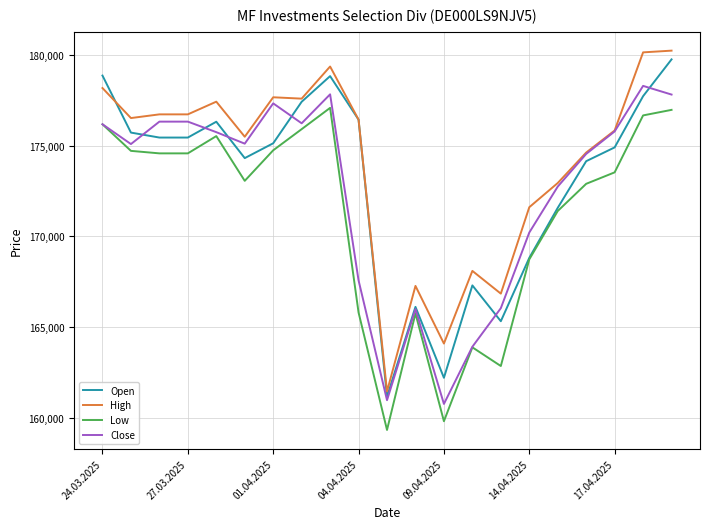

What is the maximum value for Close?

178297